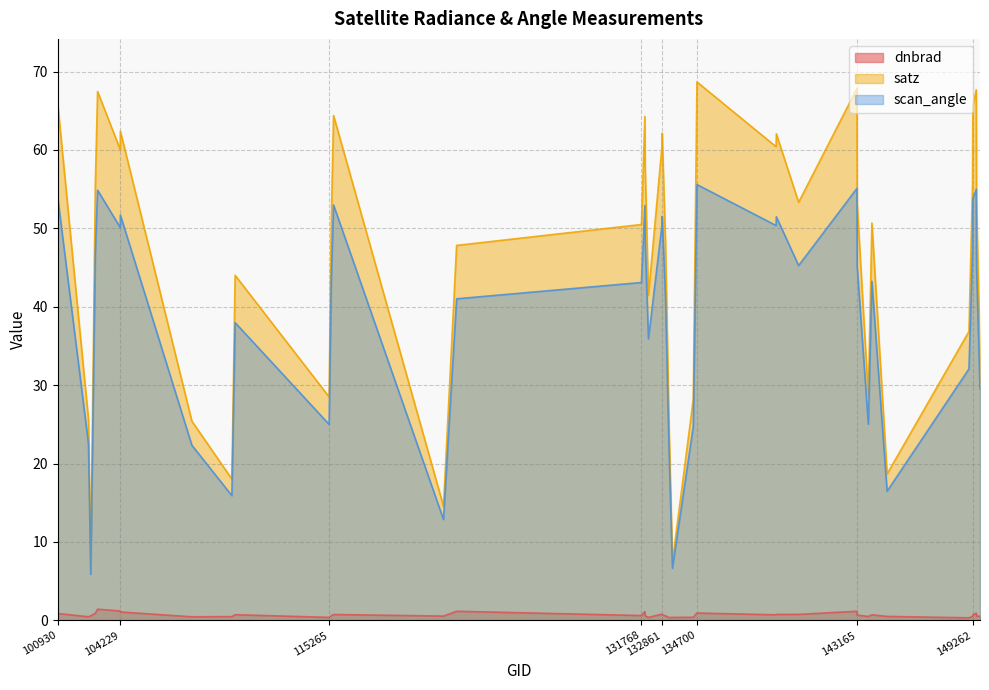

What is the value of the scan_angle point at the 13th from the left?

53.0